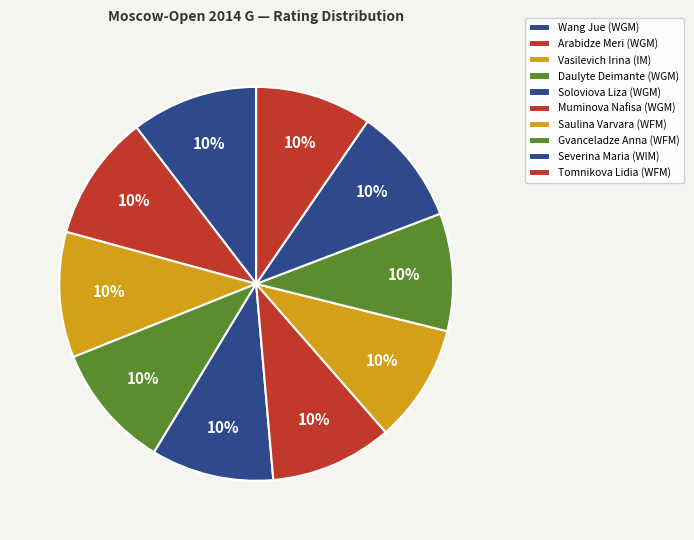

How many slices are in this pie chart?

10